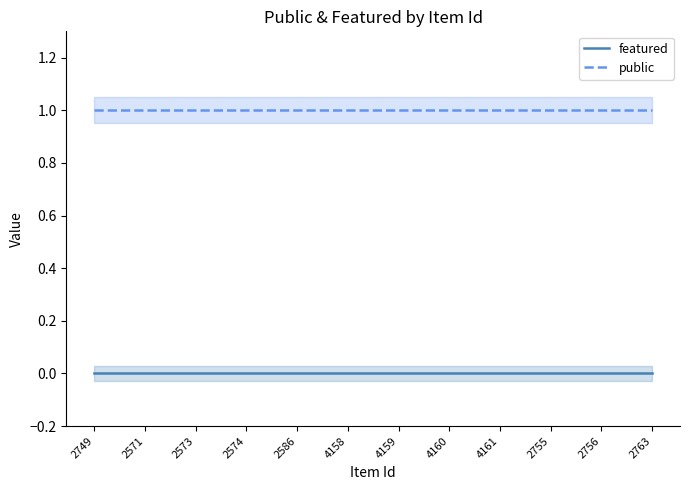

True or false: public and featured intersect in this chart.

False